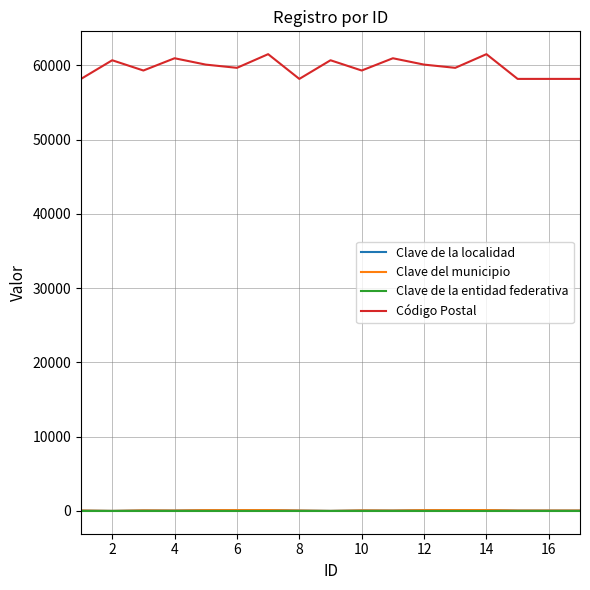

Is this an area chart (filled region under the line)?

No